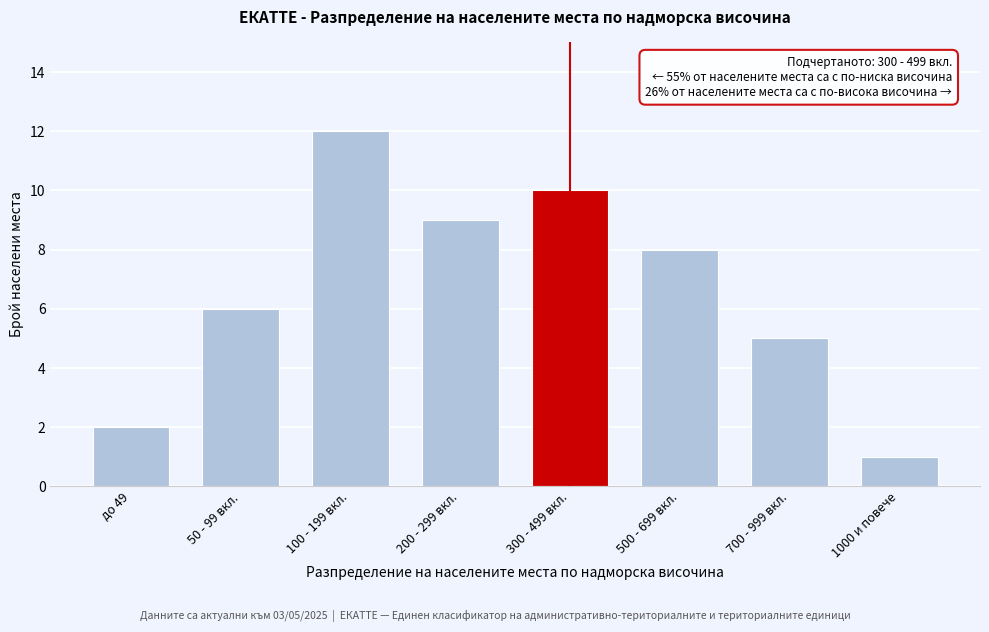

Reading left to right, list all the values displayed in this chart.

2	6	12	9	10	8	5	1